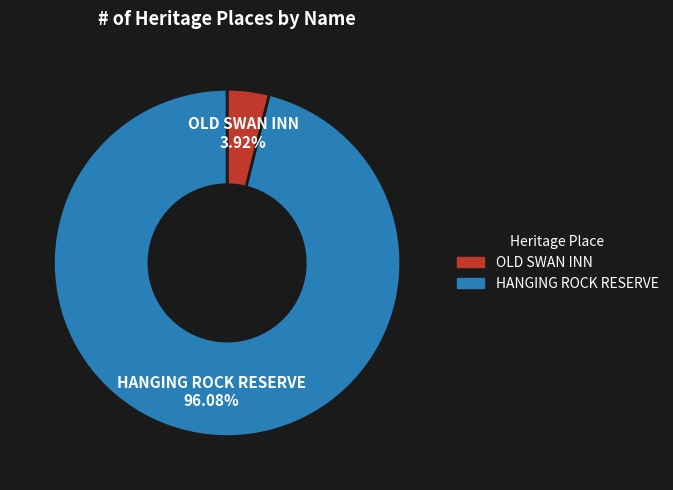

How many segments does this pie chart have?

2